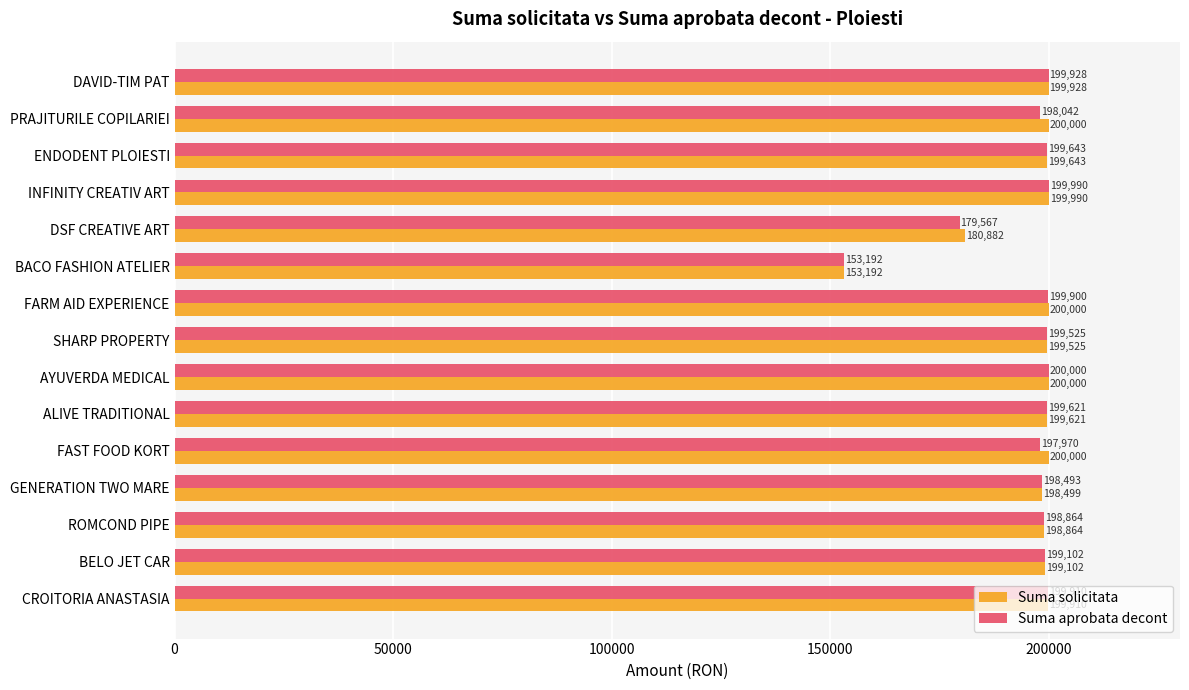

List the labels in order of Suma aprobata decont value, largest first.

AYUVERDA MEDICAL, INFINITY CREATIV ART, DAVID-TIM PAT, CROITORIA ANASTASIA, FARM AID EXPERIENCE, ENDODENT PLOIESTI, ALIVE TRADITIONAL, SHARP PROPERTY, BELO JET CAR, ROMCOND PIPE, GENERATION TWO MARE, PRAJITURILE COPILARIEI, FAST FOOD KORT, DSF CREATIVE ART, BACO FASHION ATELIER